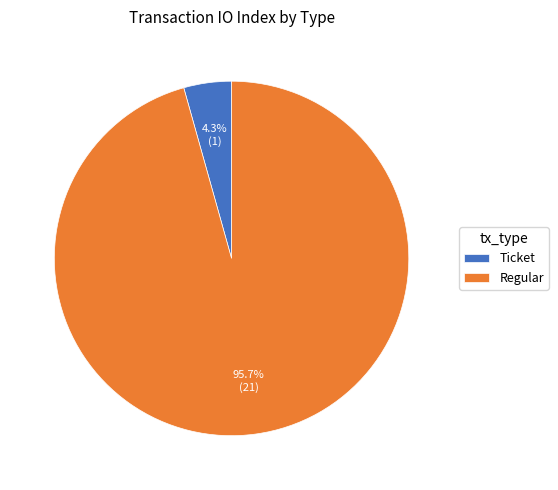

How many slices are in this pie chart?

2